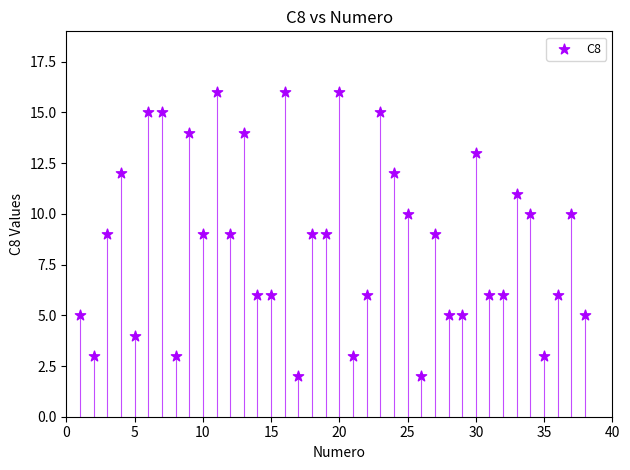

What is the range of Y values (max minus min)?

14